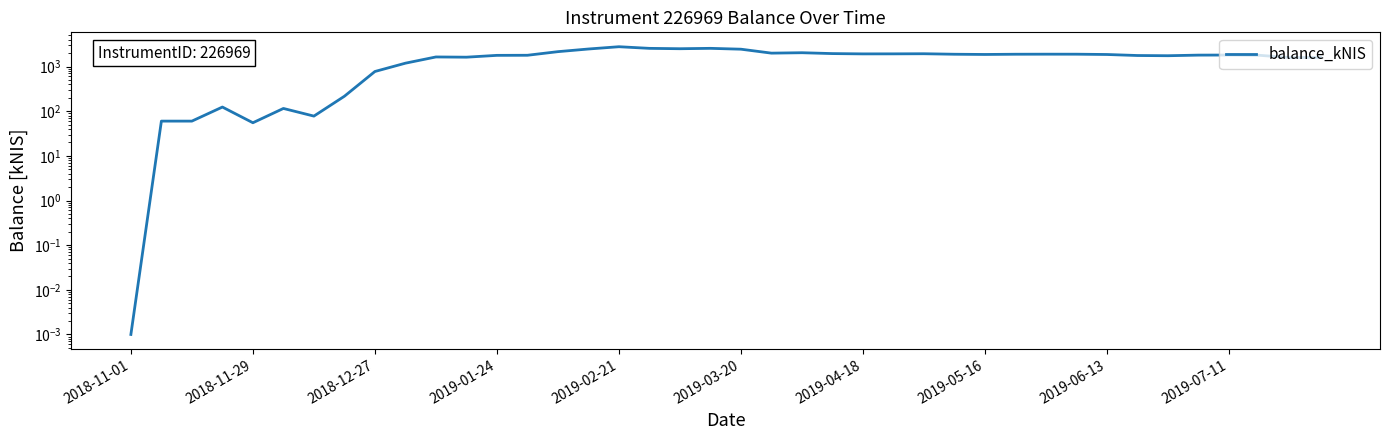

Does the chart display data point markers on the line(s)?

No